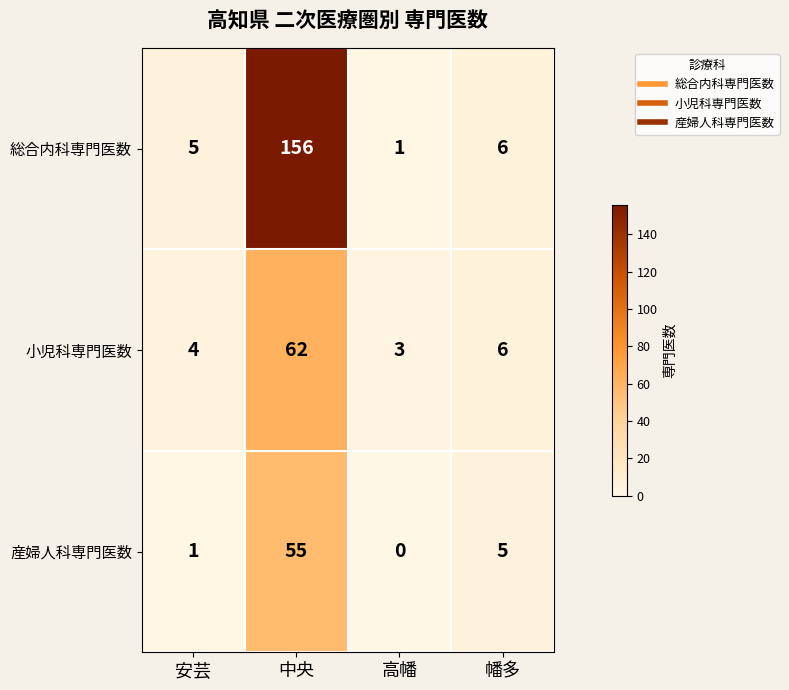

Is it true that 産婦人科専門医数 equals 2 at 安芸?

False